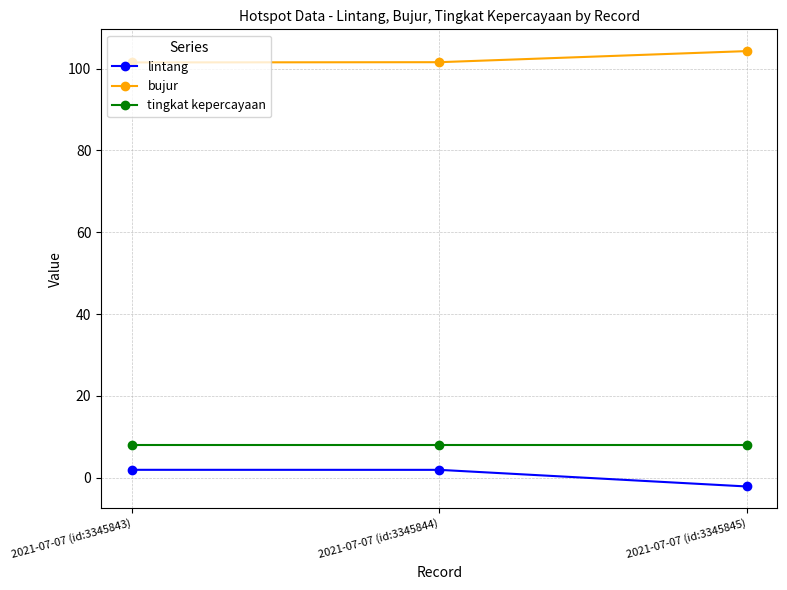

How many lines are shown in the chart?

3